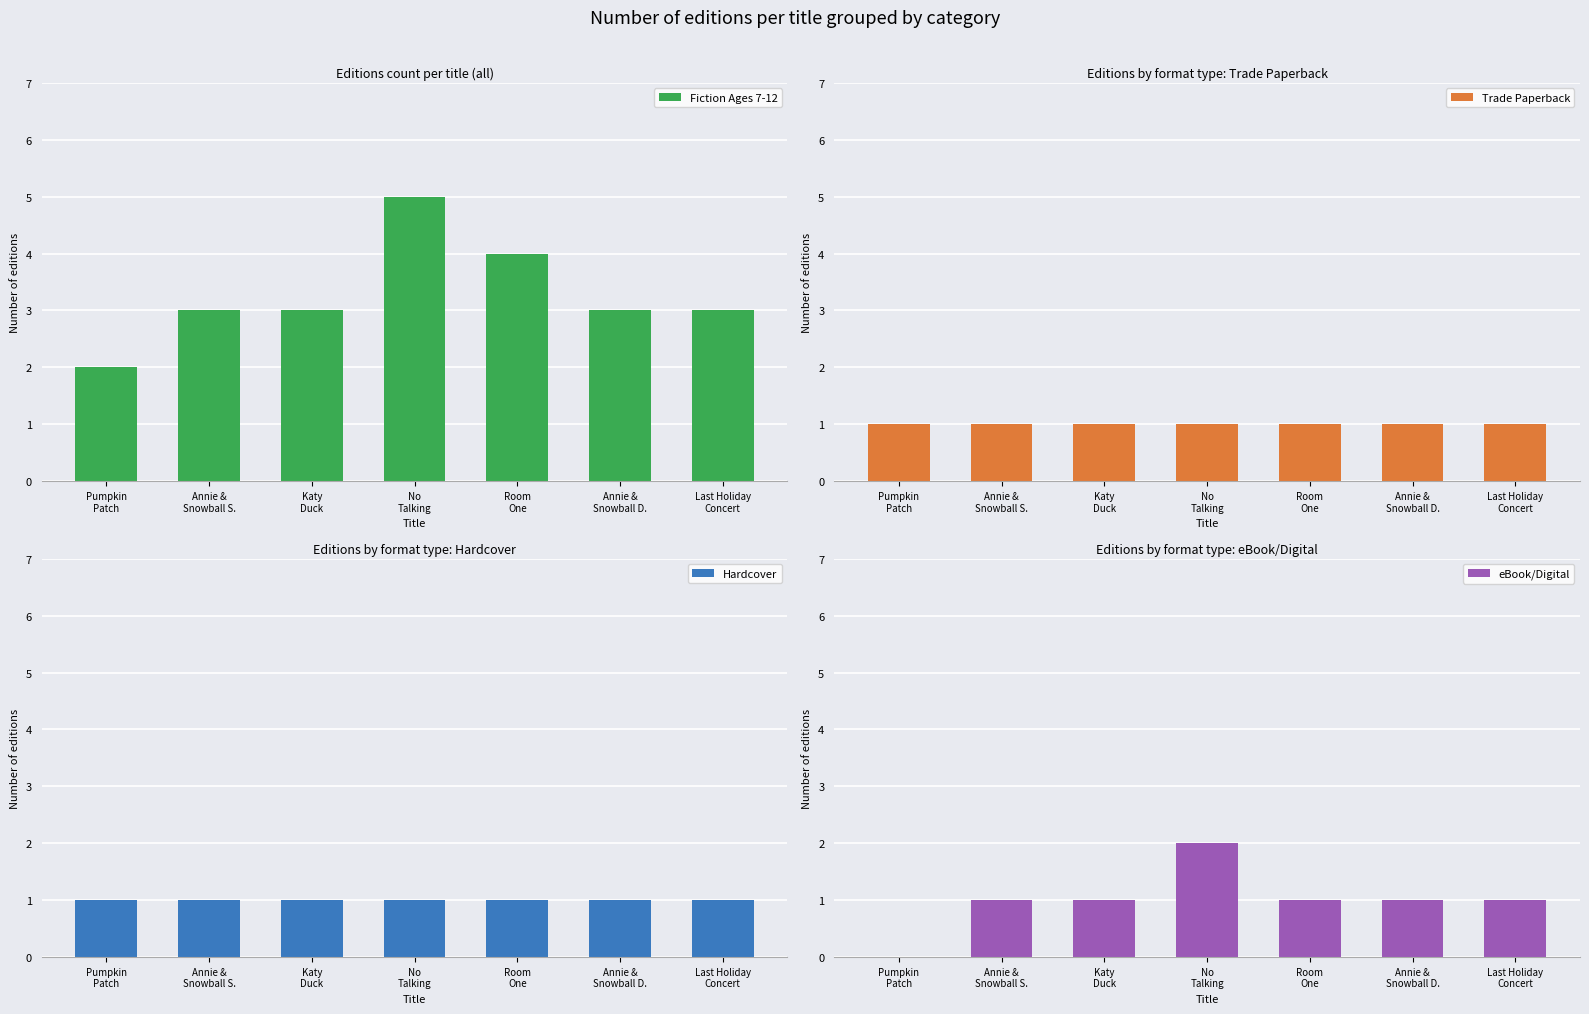

Count the number of data series in this chart.

4